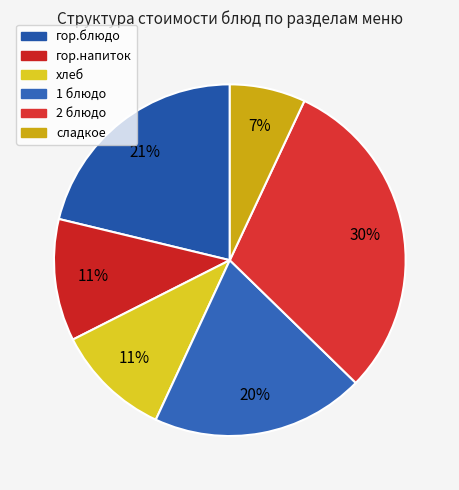

Does хлеб account for over 50% of the chart?

No